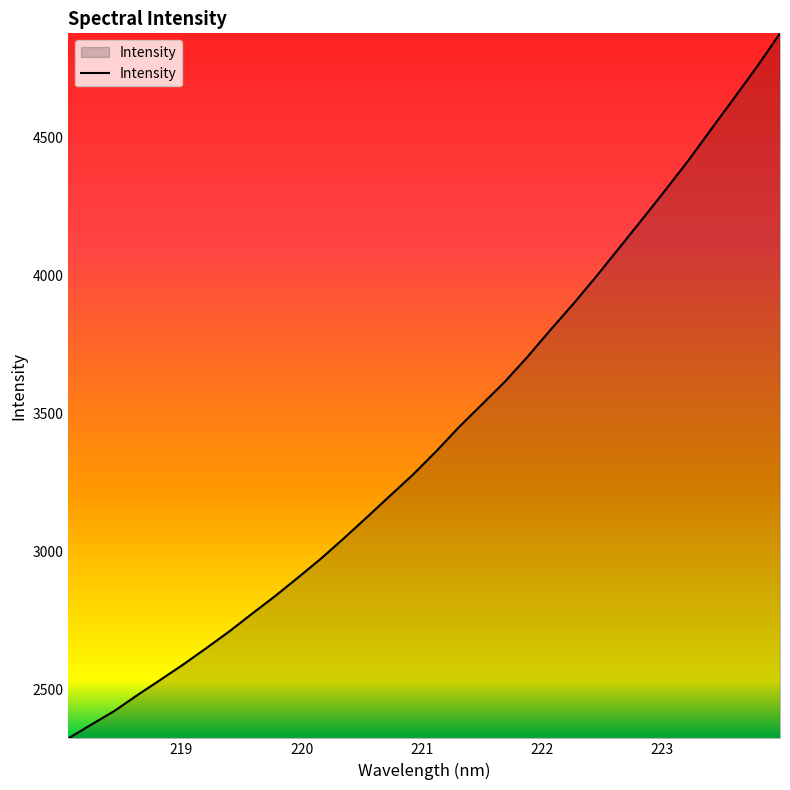

What is the greatest value displayed?

4878.9